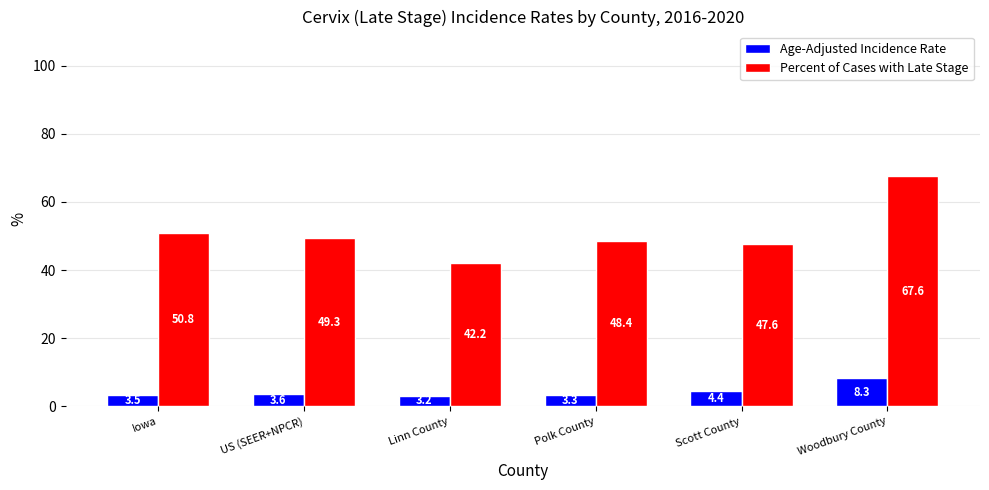

Rank the series at Linn County from highest to lowest value.

Percent of Cases with Late Stage, Age-Adjusted Incidence Rate